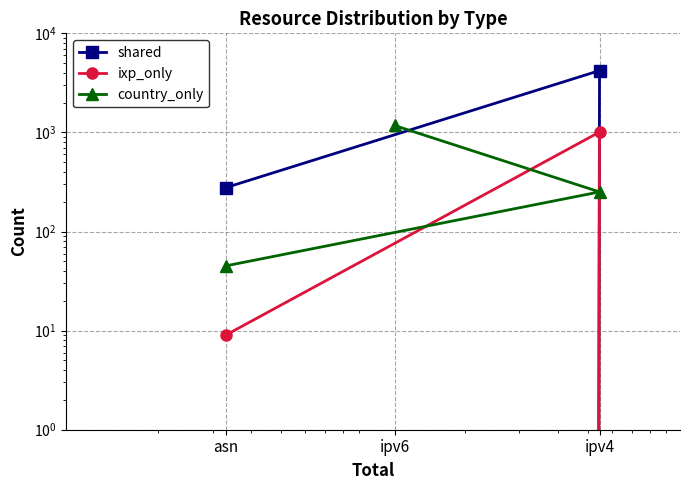

What is the difference between the shared values at ipv4 and asn?

3931